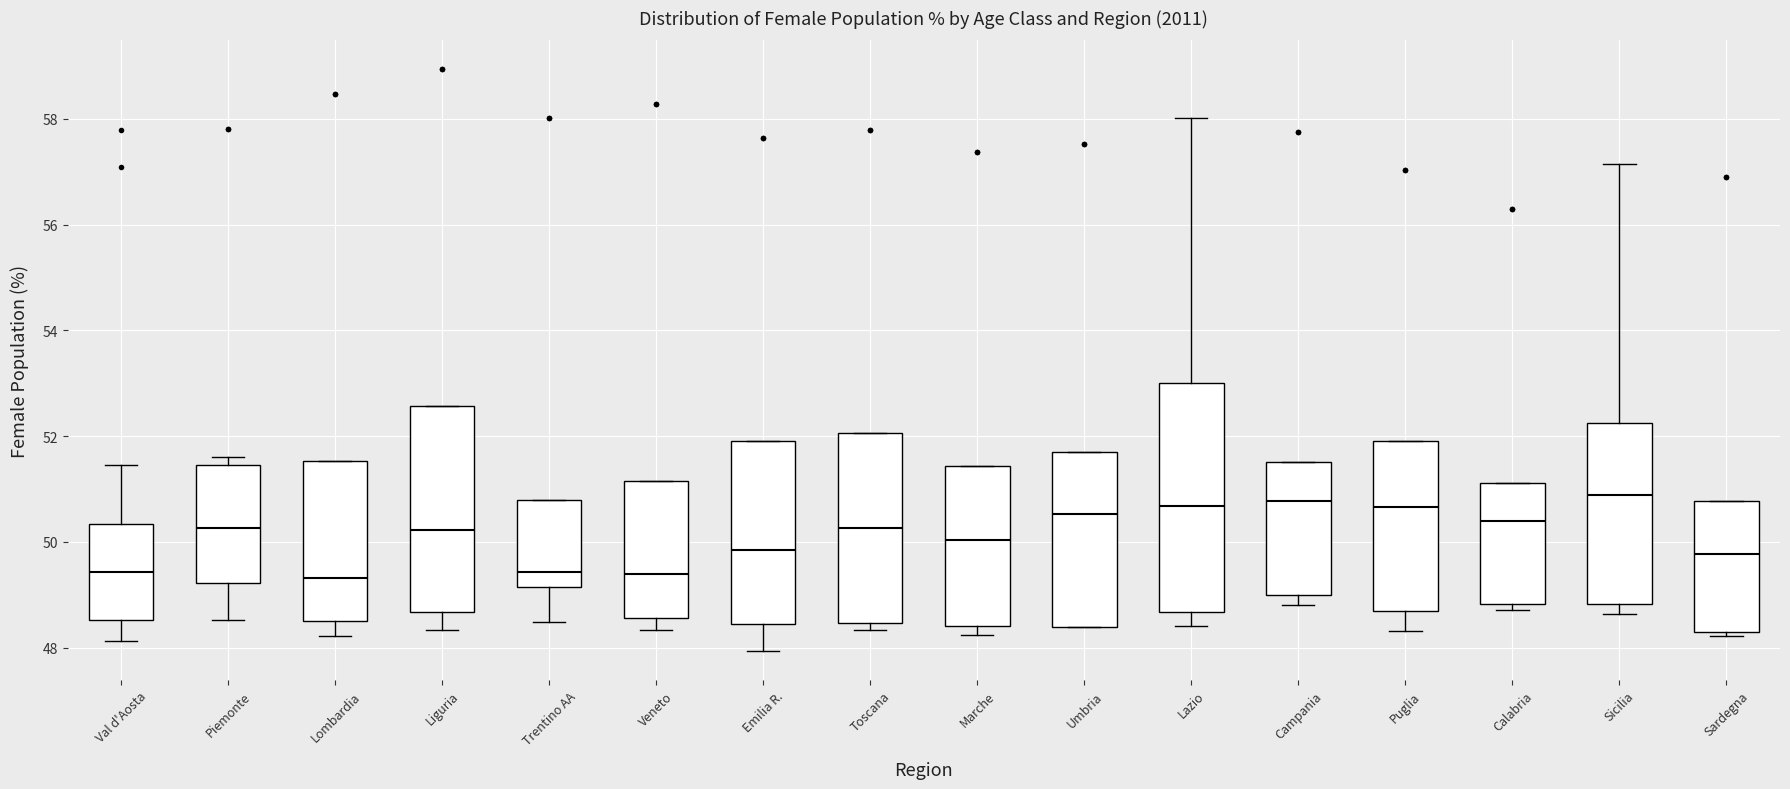

Reading left to right, transcribe this box plot: for each box, give where its median line is, the range the box spans, and where its two whiskers end, as read against the y-axis. The values are not printed on the chart, so give them approximately, as read against the axis.

Val d'Aosta: median 49.4, box 48.6 to 50.4, whiskers 48.2 to 51.4
Piemonte: median 50.2, box 49.2 to 51.4, whiskers 48.6 to 51.6
Lombardia: median 49.4, box 48.6 to 51.6, whiskers 48.2 to 51.6
Liguria: median 50.2, box 48.6 to 52.6, whiskers 48.4 to 52.6
Trentino AA: median 49.4, box 49.2 to 50.8, whiskers 48.4 to 50.8
Veneto: median 49.4, box 48.6 to 51.2, whiskers 48.4 to 51.2
Emilia R.: median 49.8, box 48.4 to 52.0, whiskers 48.0 to 52.0
Toscana: median 50.2, box 48.4 to 52.0, whiskers 48.4 (just below the box's lower edge) to 52.0
Marche: median 50.0, box 48.4 to 51.4, whiskers 48.2 to 51.4
Umbria: median 50.6, box 48.4 to 51.6, whiskers 48.4 to 51.6
Lazio: median 50.6, box 48.6 to 53.0, whiskers 48.4 to 58.0
Campania: median 50.8, box 49.0 to 51.6, whiskers 48.8 to 51.6
Puglia: median 50.6, box 48.6 to 52.0, whiskers 48.4 to 52.0
Calabria: median 50.4, box 48.8 to 51.2, whiskers 48.8 (just below the box's lower edge) to 51.2
Sicilia: median 50.8, box 48.8 to 52.2, whiskers 48.6 to 57.2
Sardegna: median 49.8, box 48.2 to 50.8, whiskers 48.2 (just below the box's lower edge) to 50.8